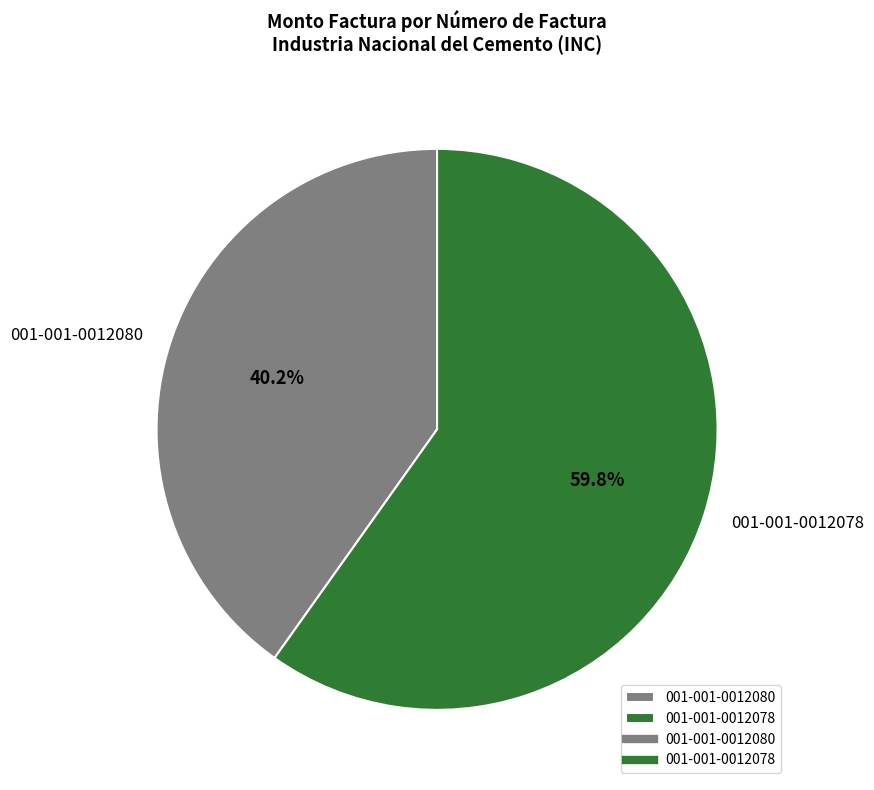

To the nearest percent, what portion does 001-001-0012080 represent?

40%